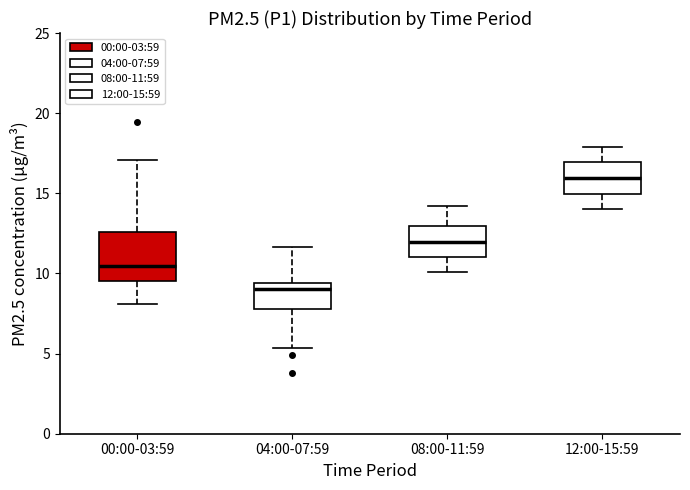

Reading left to right, transcribe this box plot: for each box, give where its median line is, the range the box spans, and where its two whiskers end, as read against the y-axis. The values are not printed on the chart, so give them approximately, as read against the axis.

00:00-03:59: median 10.5, box 9.5 to 12.5, whiskers 8.0 to 17.0
04:00-07:59: median 9.0, box 8.0 to 9.5, whiskers 5.5 to 11.5
08:00-11:59: median 12.0, box 11.0 to 13.0, whiskers 10.0 to 14.0
12:00-15:59: median 16.0, box 15.0 to 17.0, whiskers 14.0 to 18.0